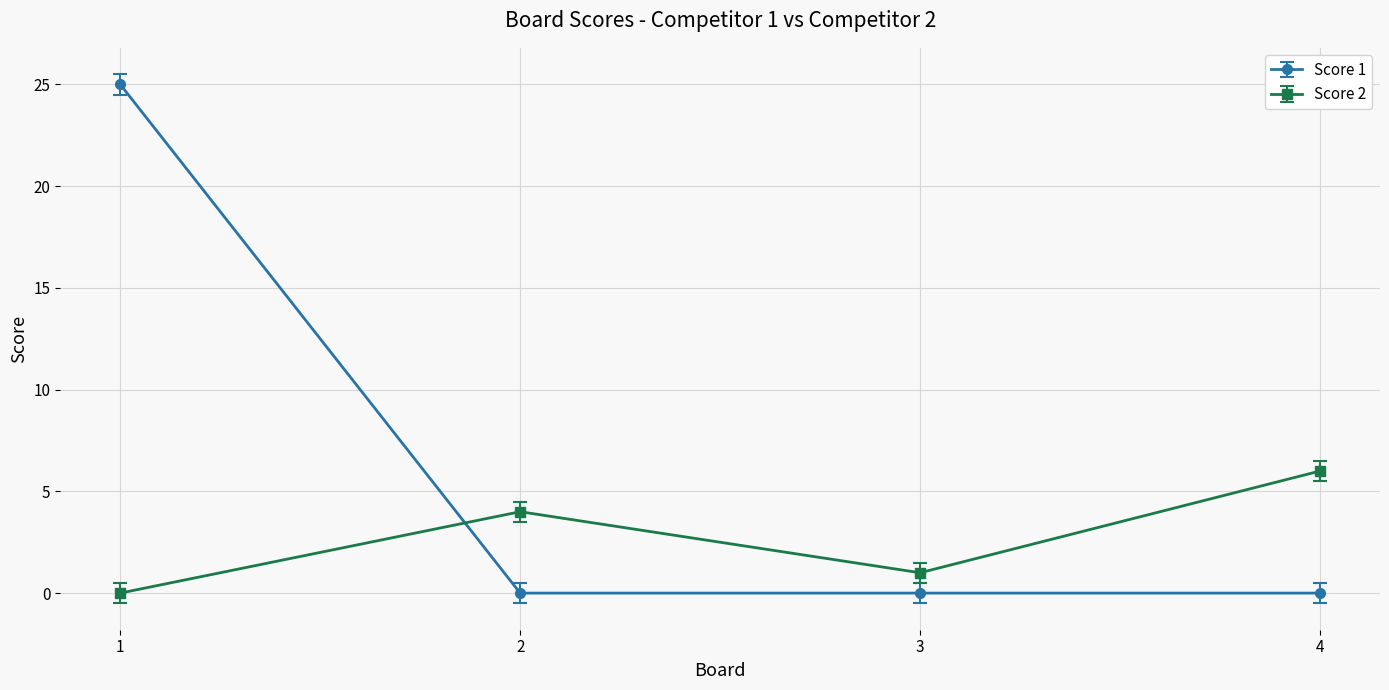

At how many categories does at least one series exceed 16?

1